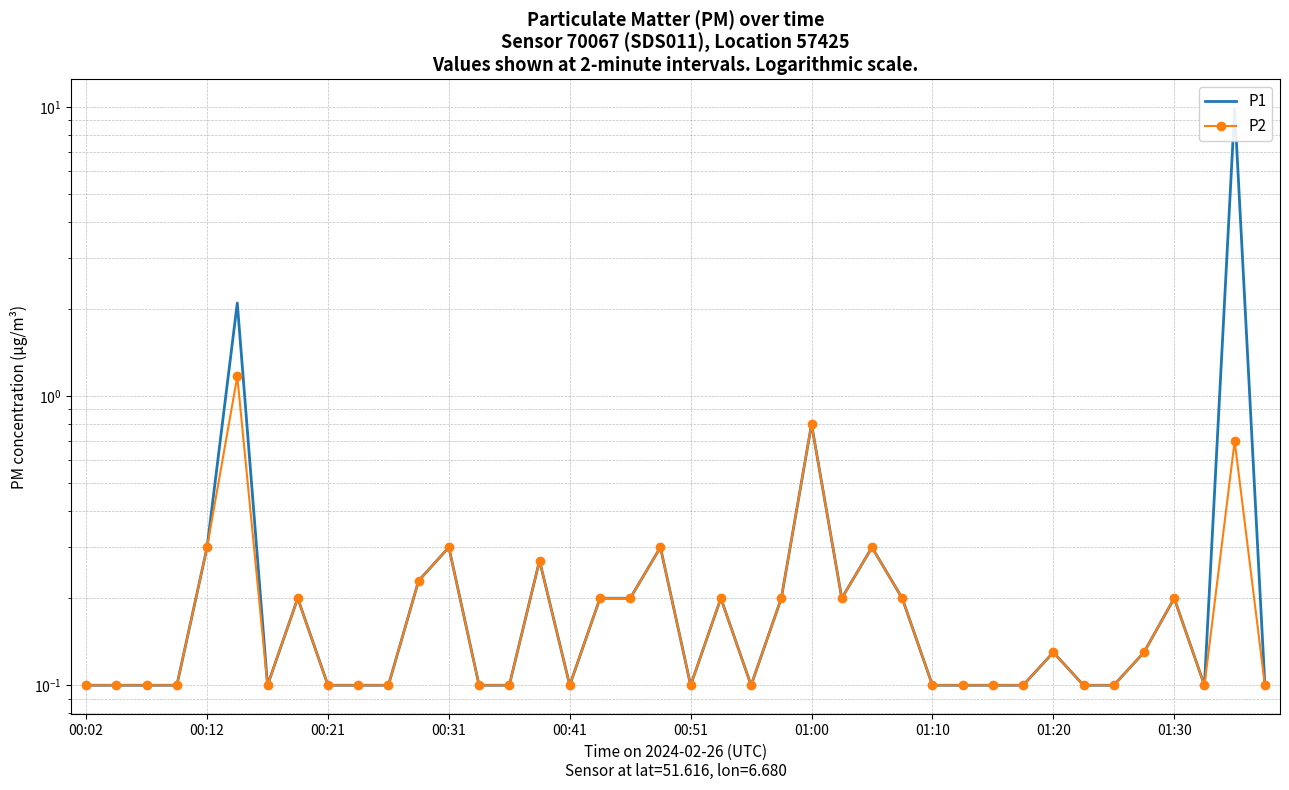

What position from the left is 10?

11